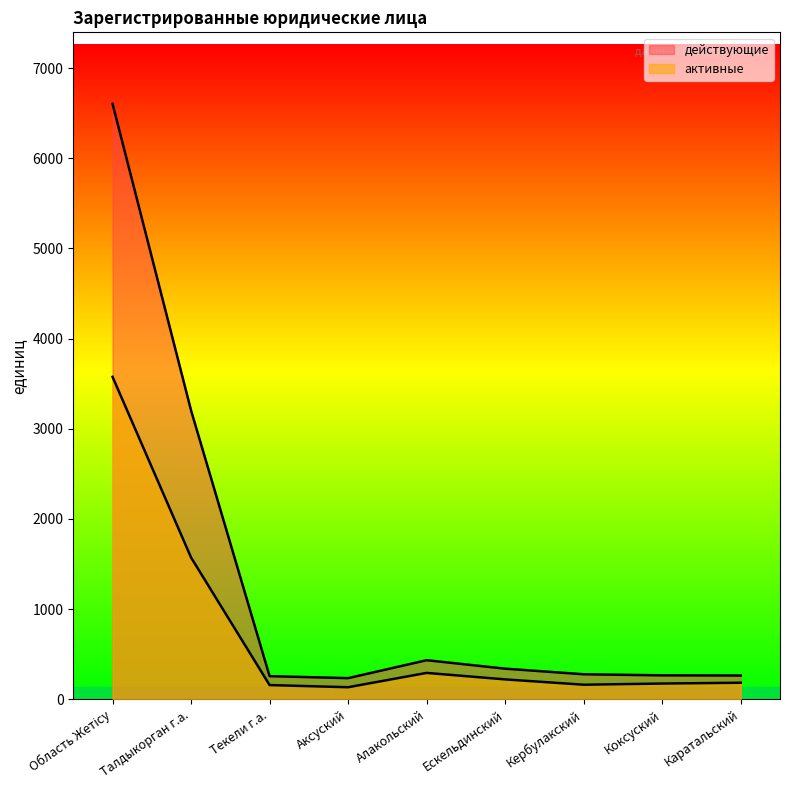

List the series in order of their overall mean, highest first.

действующие, активные